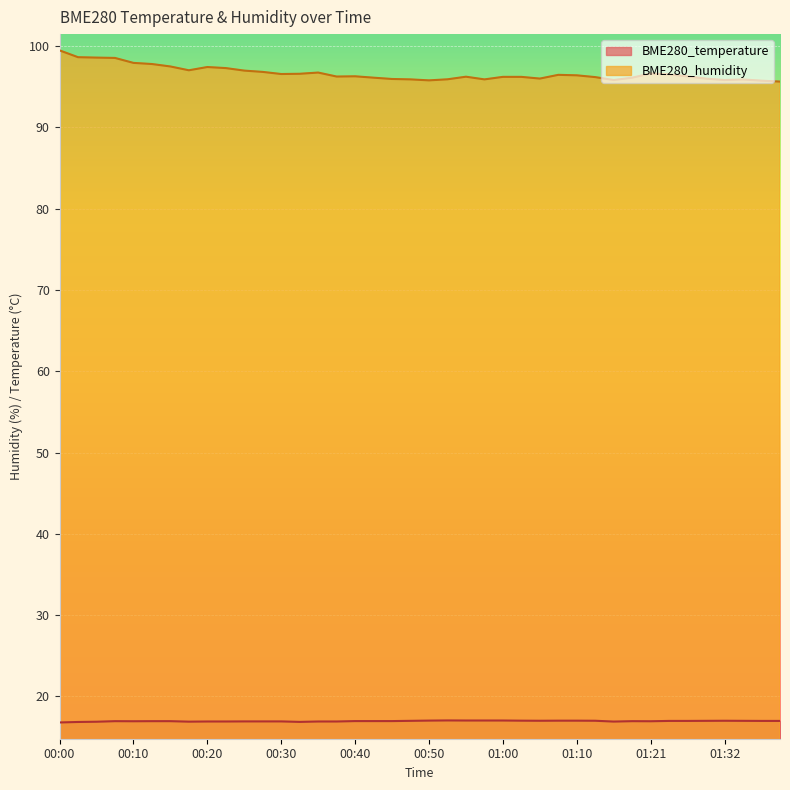

At how many categories does at least one series exceed 32?

40